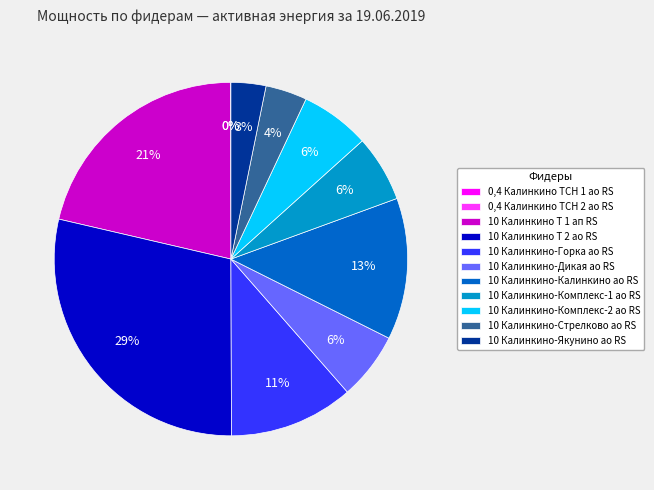

What is the largest slice in the pie chart?

10 Калинкино Т 2 ао RS